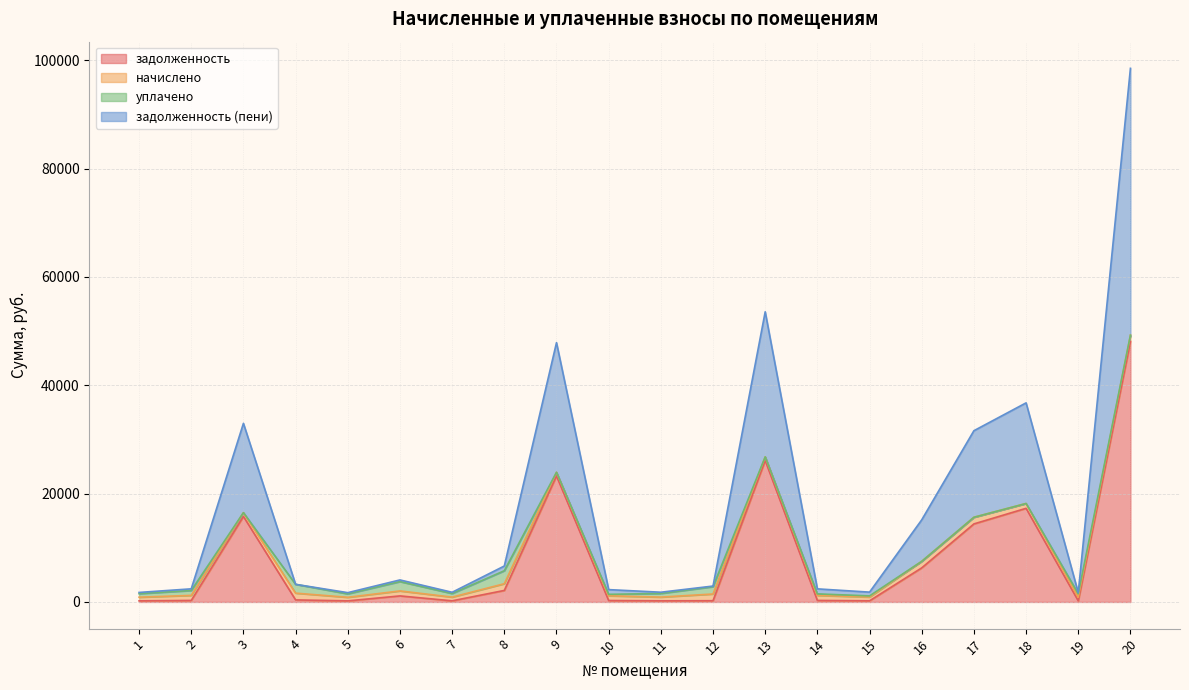

What is the minimum value shown in the chart?

199.1